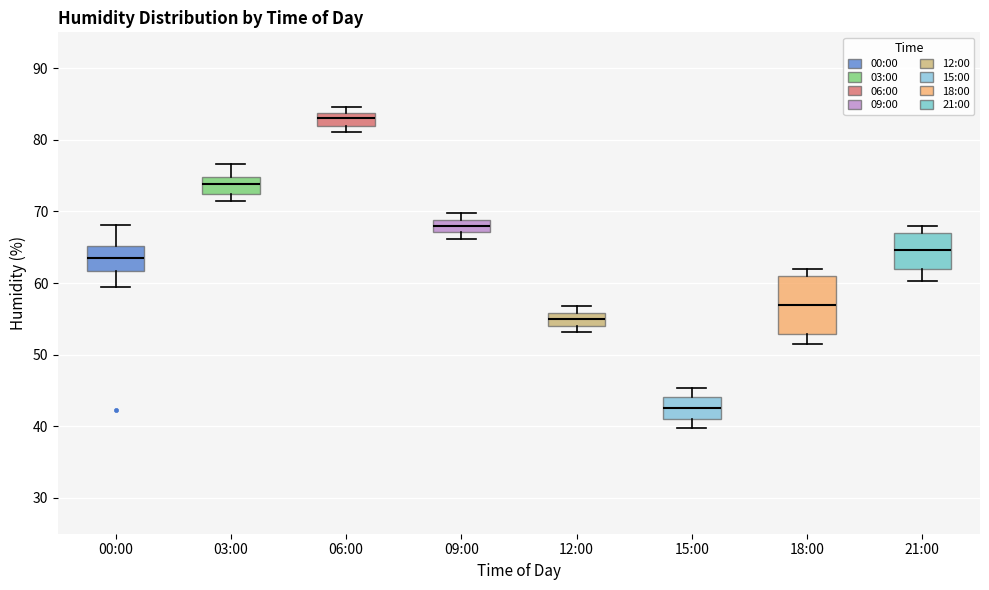

Which box's median line is the lowest?

15:00